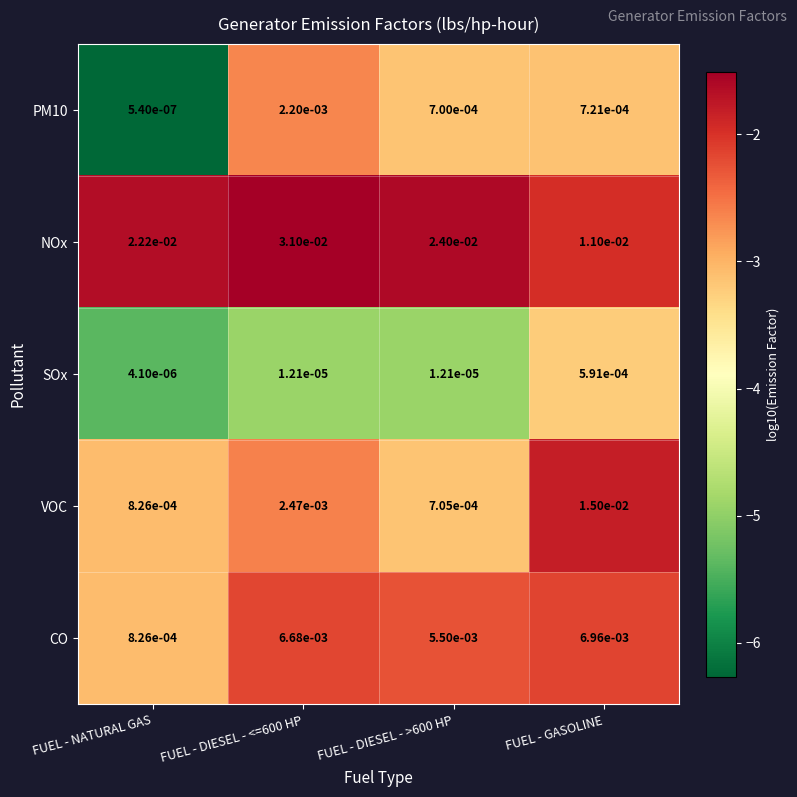

Is the value of PM10 at FUEL - DIESEL - >600 HP greater than the value of CO at FUEL - NATURAL GAS?

No